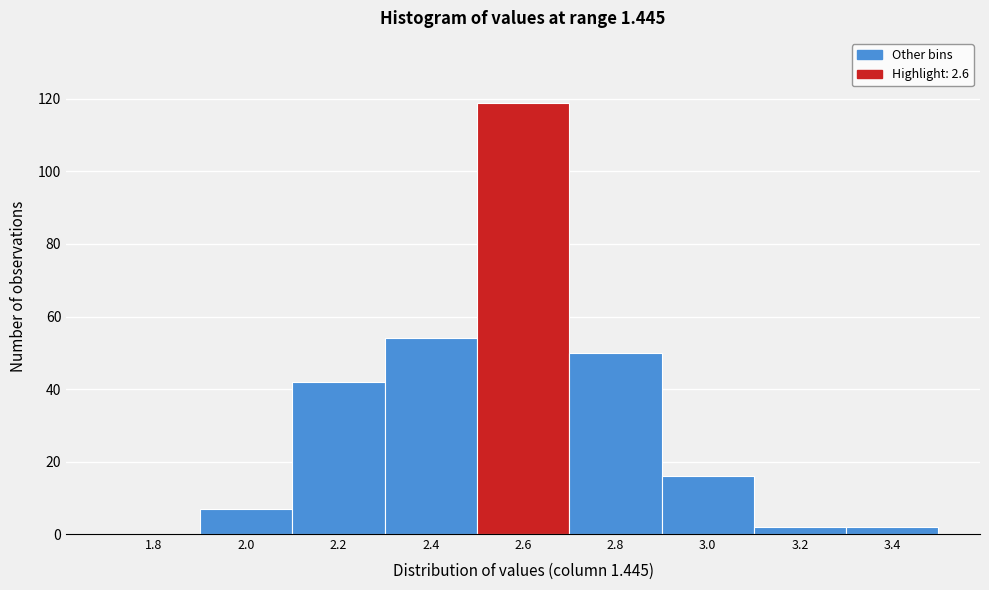

Reading left to right, what are all the values shown in this chart?

1.8=0	2.0=7	2.2=42	2.4=54	2.6=119	2.8=50	3.0=16	3.2=2	3.4=2